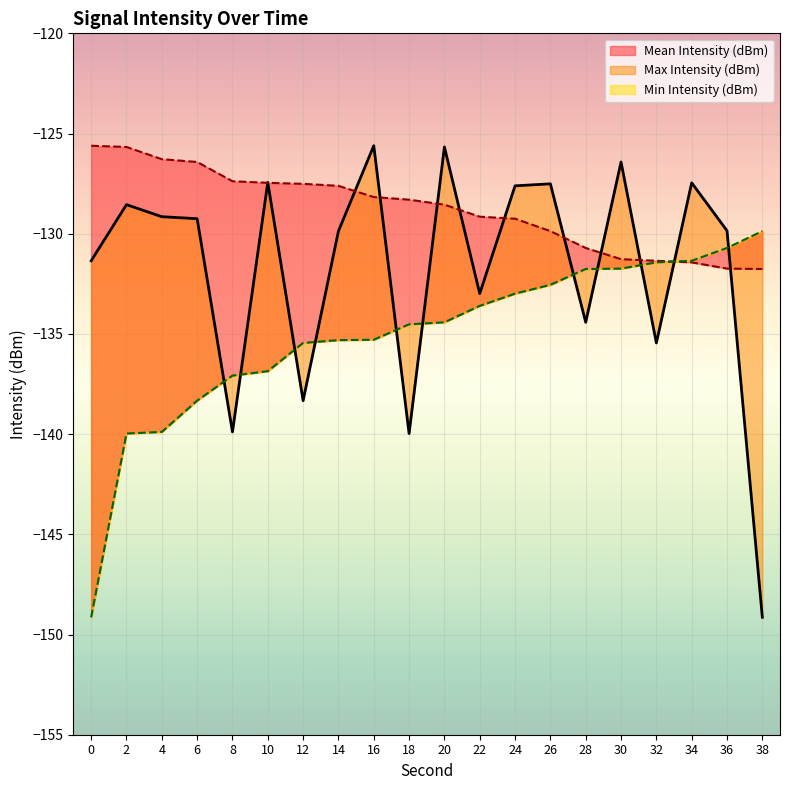

List the series in order of their overall mean, highest first.

Max Intensity (dBm), Mean Intensity (dBm), Min Intensity (dBm)